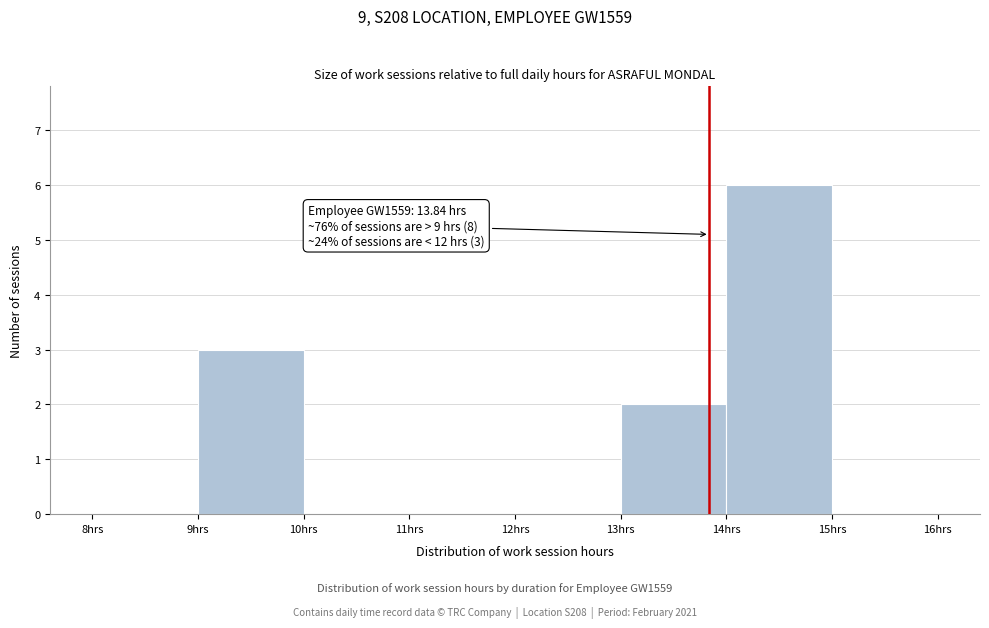

Which range on the x-axis has the tallest bar?

14 to 15